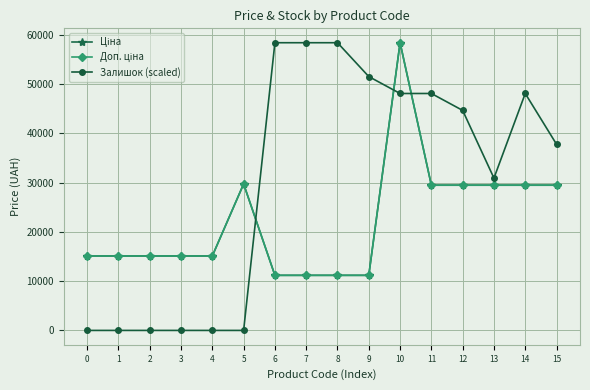

Which series changed the most between 8 and 11?

Ціна